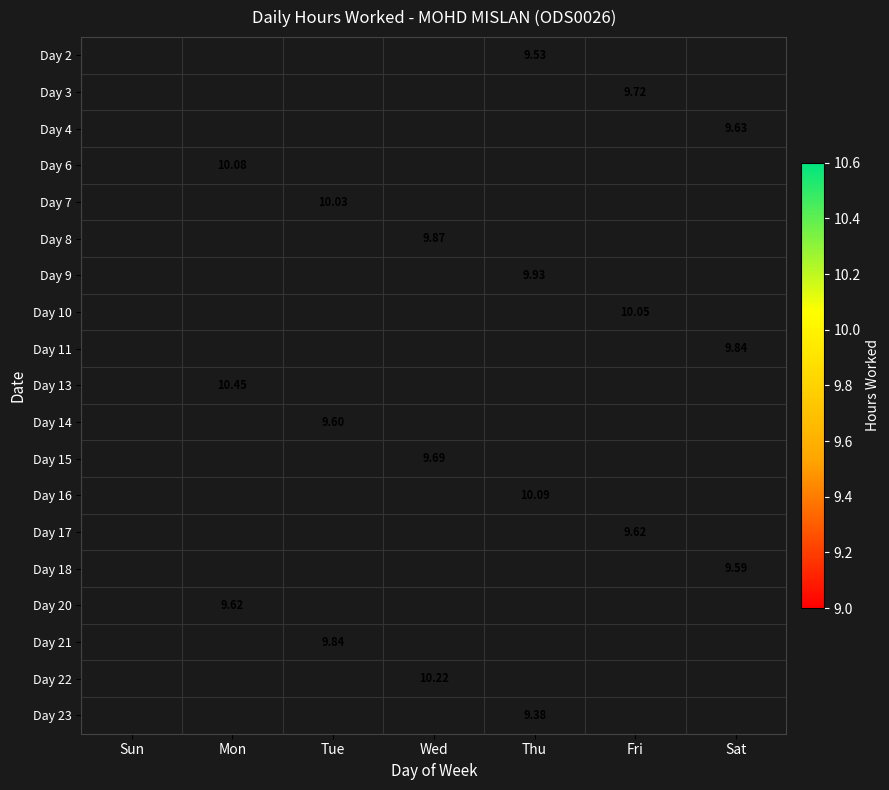

The value of Day 13 at Fri is 0.0. True or false?

True